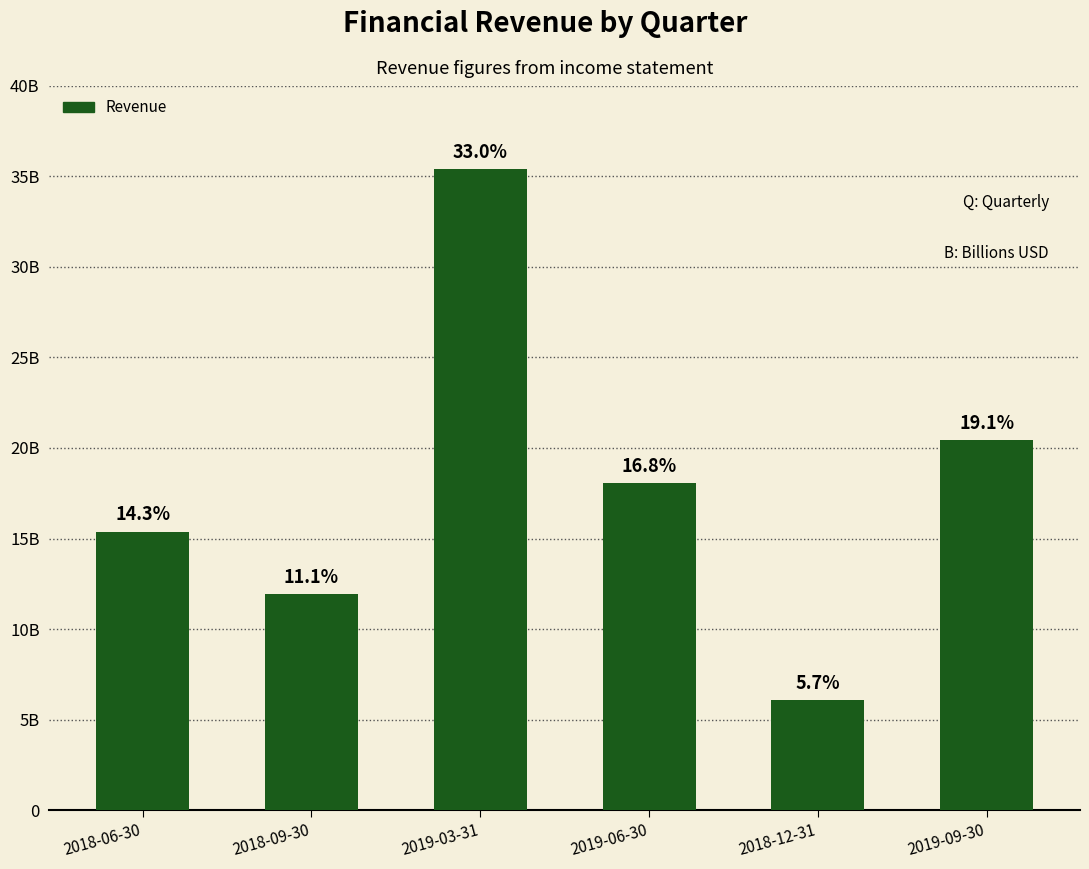

What is the approximate value at 2018-12-31?

6073400000